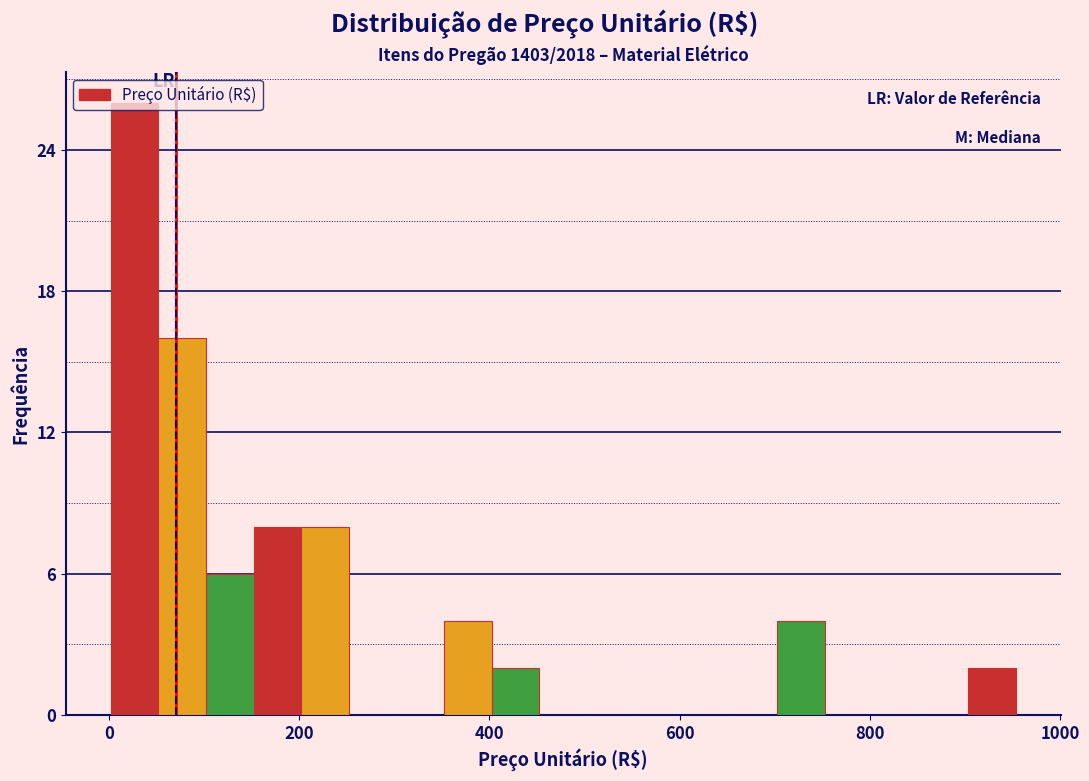

Around what value on the x-axis is the tallest bar? Give the approximate position of its centre, as read against the axis.

20